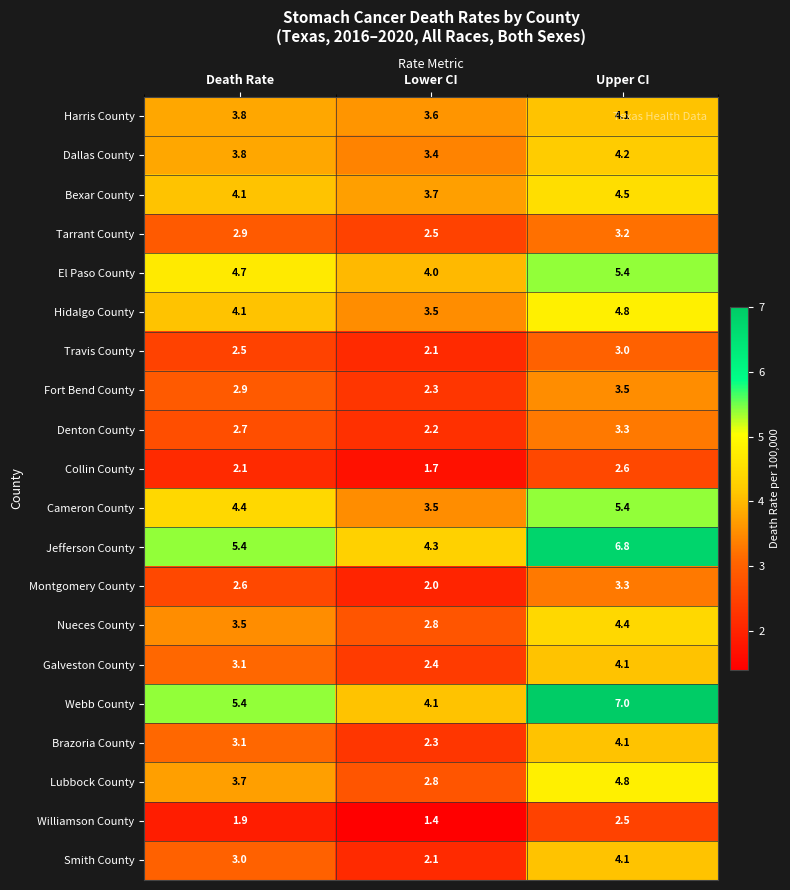

At which category does the chart reach its peak across all series?

Upper CI